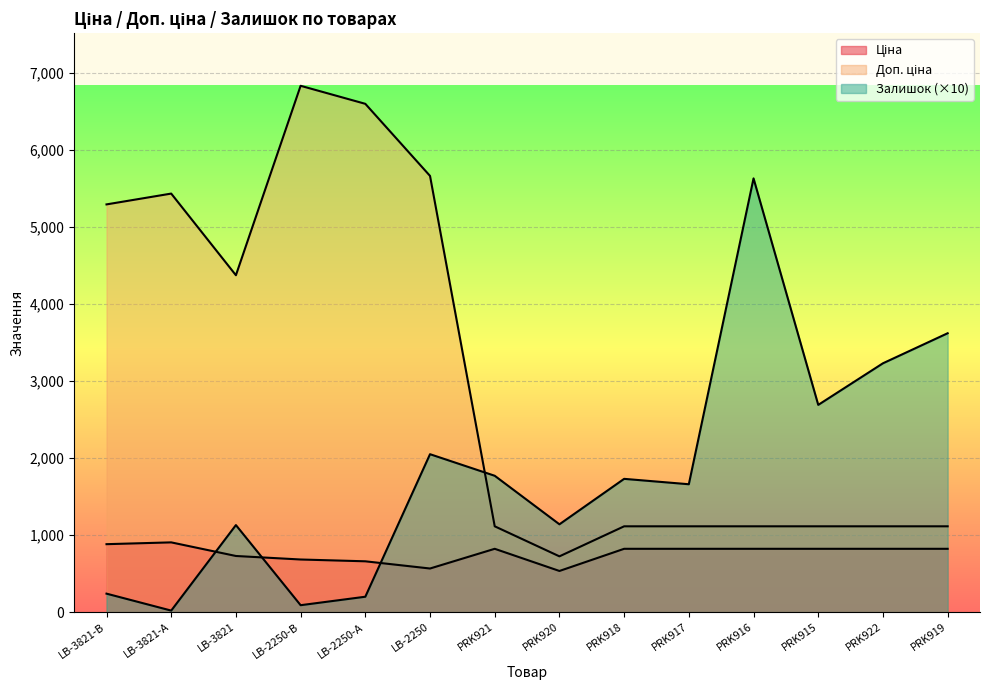

What is the average value of the Залишок series?

1800.0